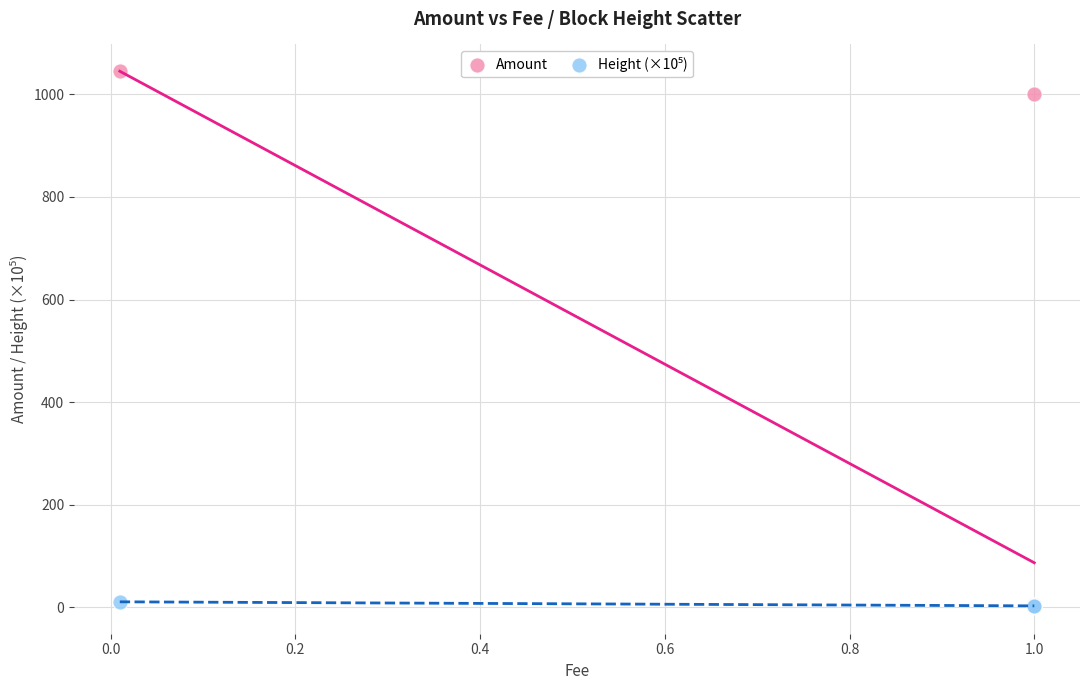

Across all series, what Y value is closest to 522?

1000.0